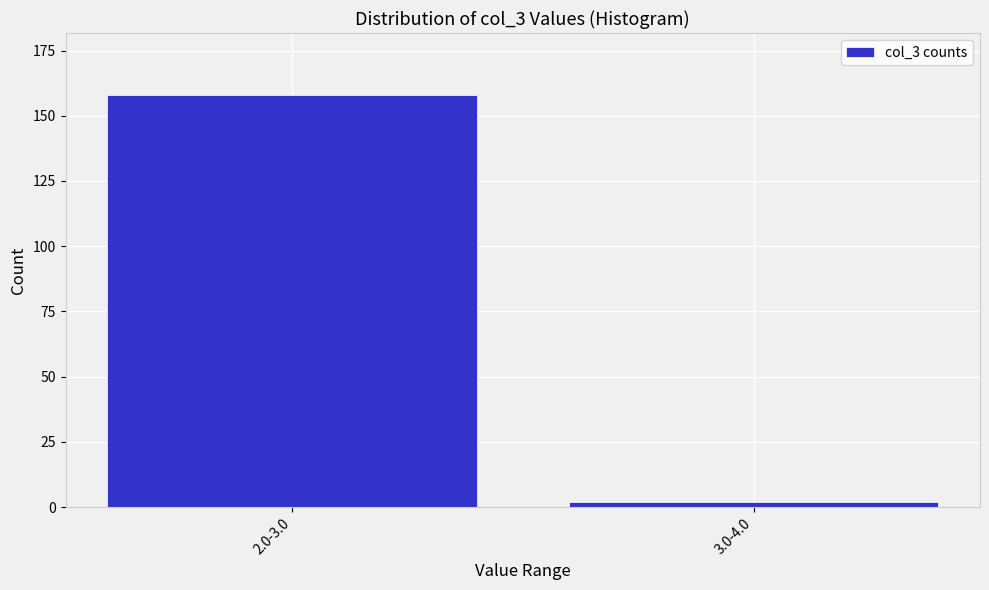

Reading left to right, list all the values displayed in this chart.

158	2